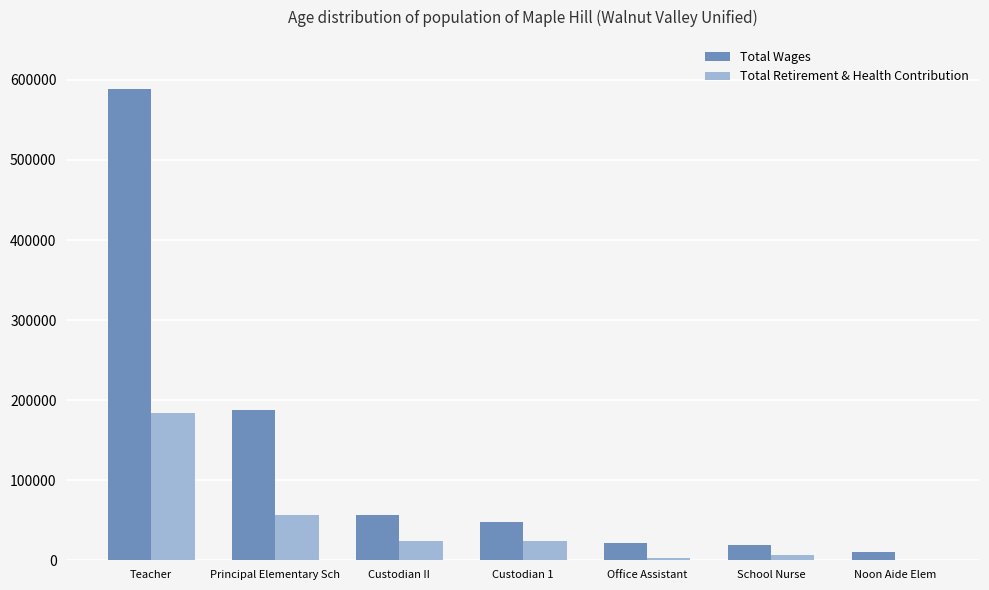

At which category does the chart reach its peak across all series?

Teacher